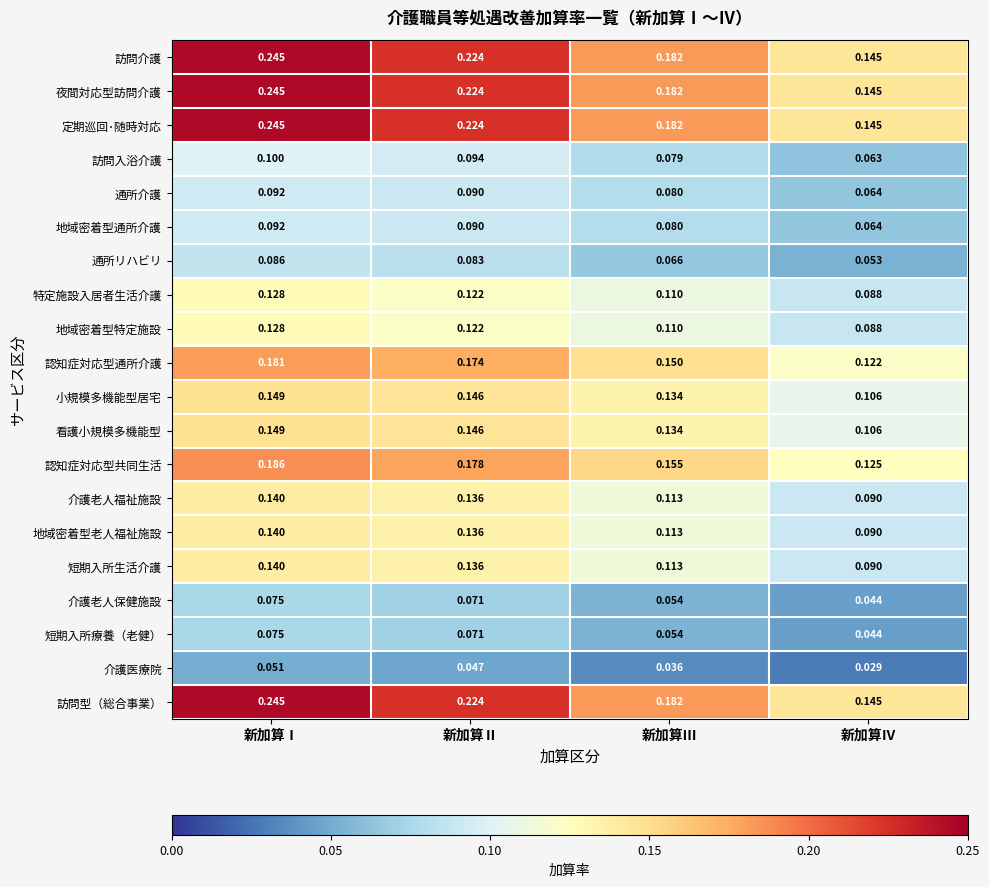

Where is 夜間対応型訪問介護 nearest to the value 0?

新加算Ⅳ